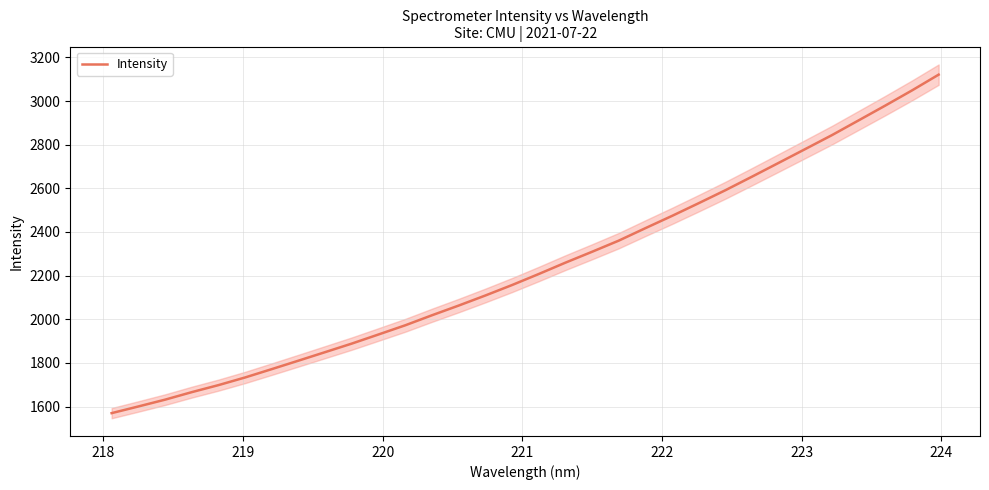

What is the sum of all values?

71677.1